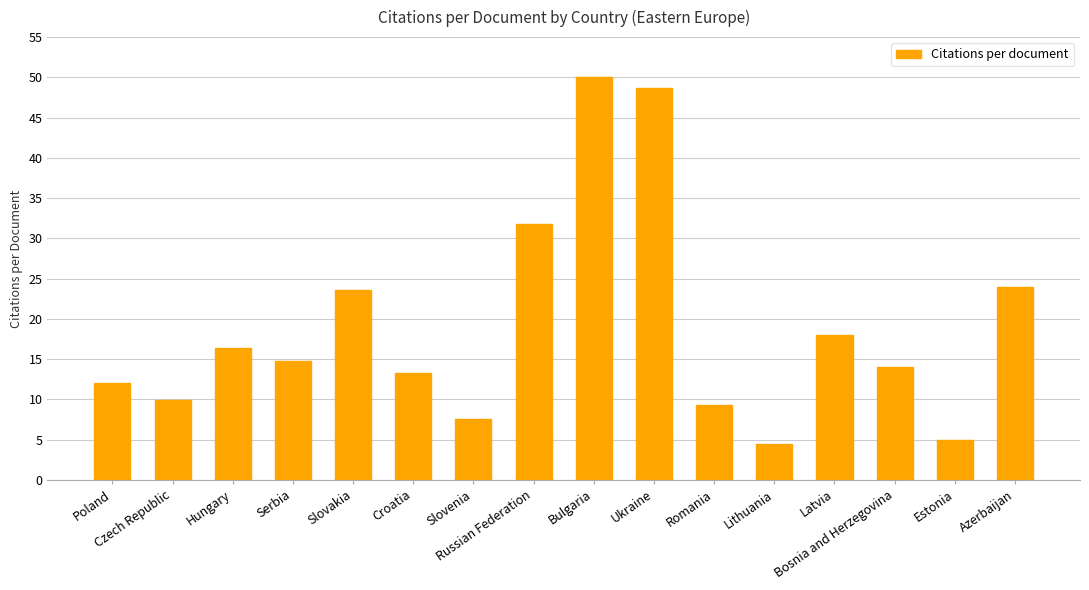

Between Azerbaijan and Ukraine, which is larger?

Ukraine